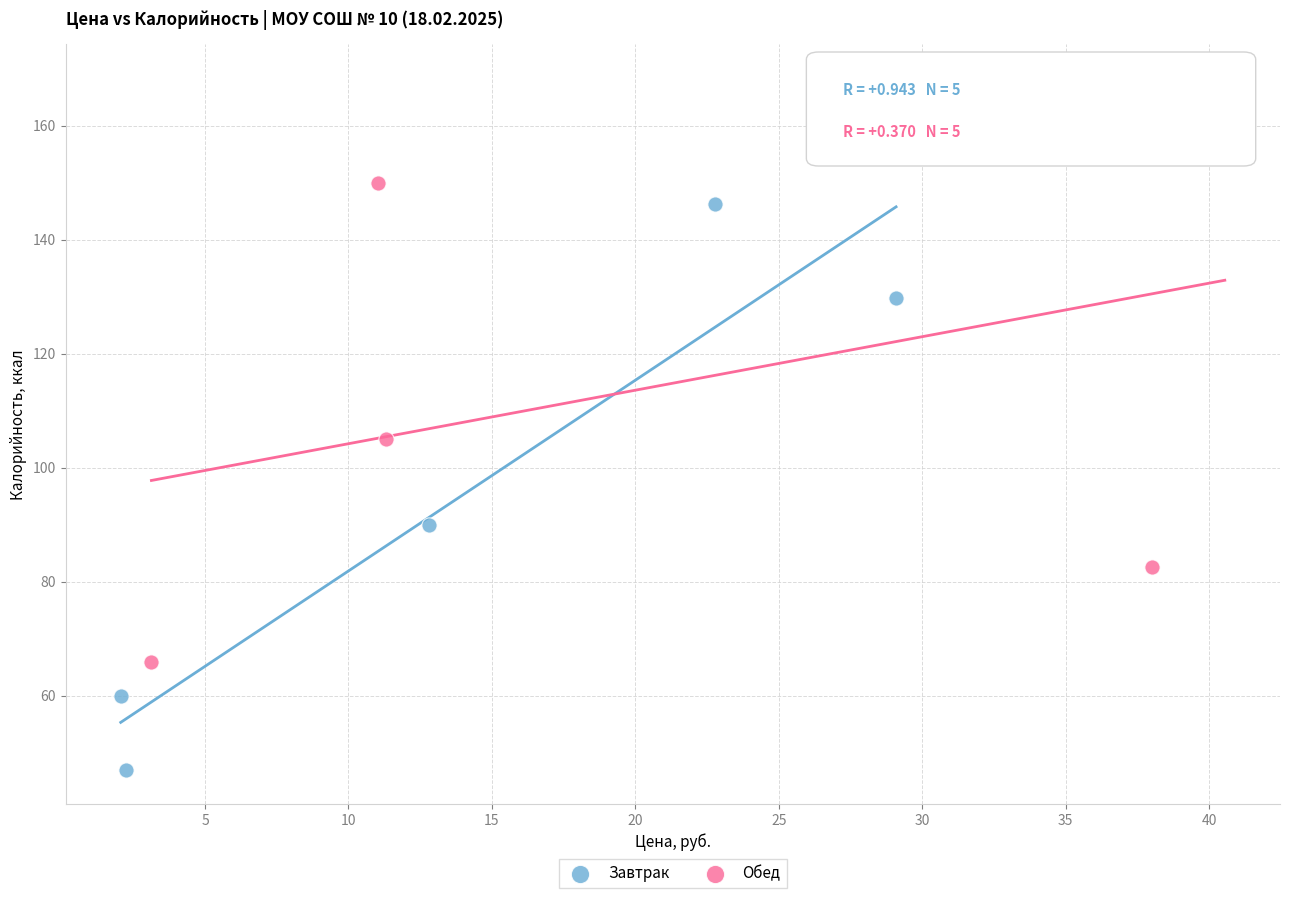

Which series contains the lowest Y value?

Завтрак